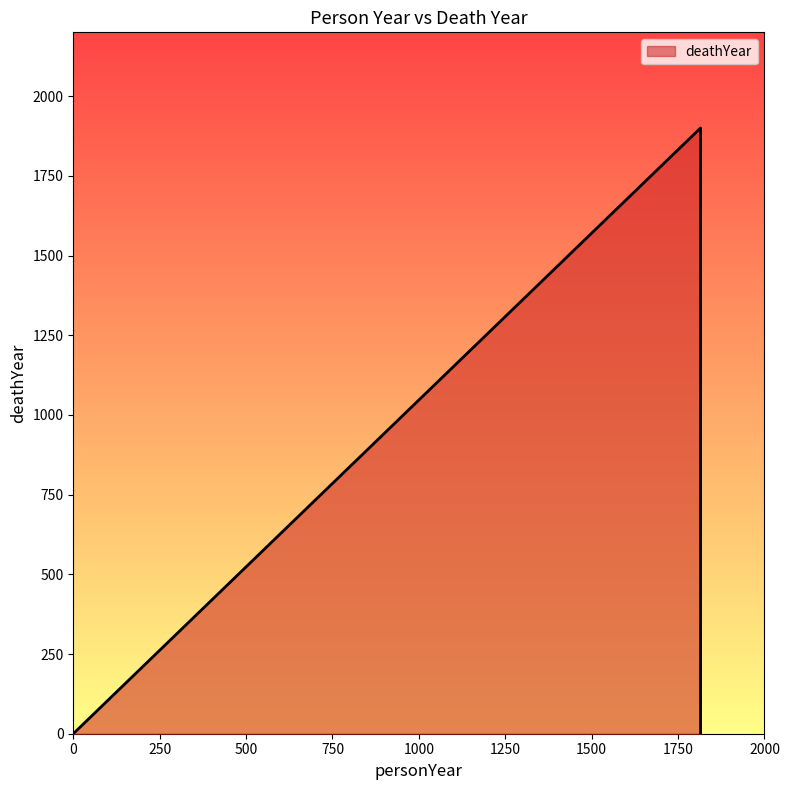

At which label is the value closest to 950?

1815